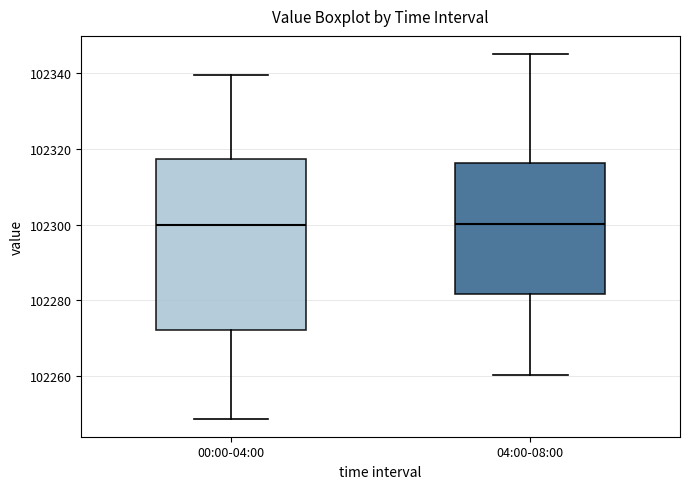

Reading left to right, read every box against the y-axis: the position of its median line, the range the box covers, and the ends of its whiskers. The values are not printed on the chart, so give them approximately, as read against the axis.

00:00-04:00: median 102300, box 102272 to 102318, whiskers 102248 to 102340
04:00-08:00: median 102300, box 102282 to 102316, whiskers 102260 to 102346